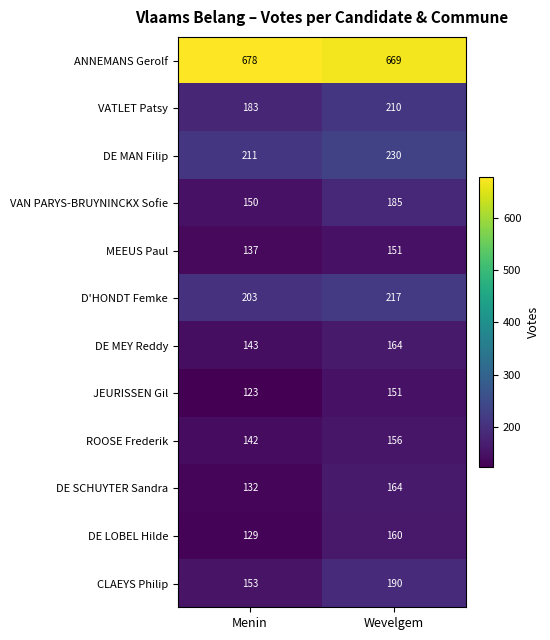

Reading left to right, what are all the values shown in this chart?

ANNEMANS Gerolf: 678	669
VATLET Patsy: 183	210
DE MAN Filip: 211	230
VAN PARYS-BRUYNINCKX Sofie: 150	185
MEEUS Paul: 137	151
D'HONDT Femke: 203	217
DE MEY Reddy: 143	164
JEURISSEN Gil: 123	151
ROOSE Frederik: 142	156
DE SCHUYTER Sandra: 132	164
DE LOBEL Hilde: 129	160
CLAEYS Philip: 153	190